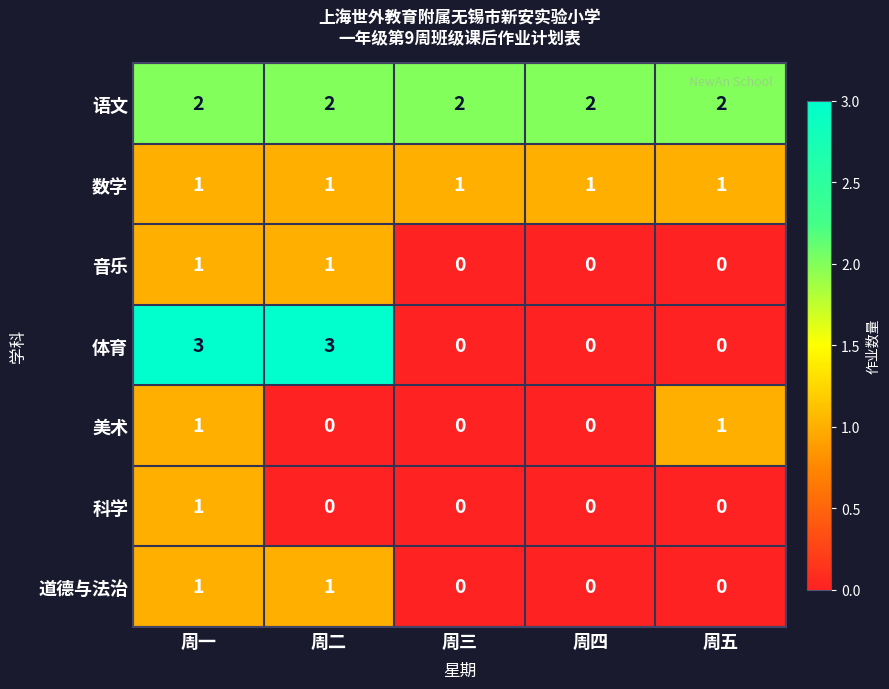

Which series has the widest spread of values?

体育